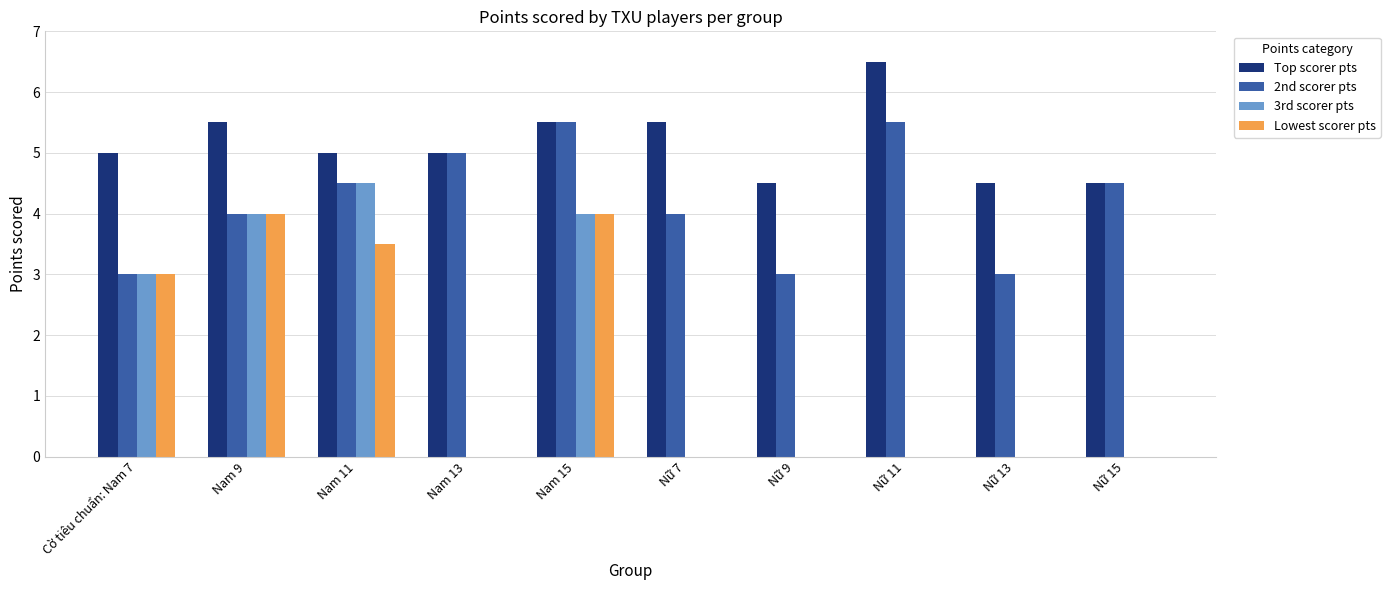

How many categories are shown in the chart?

10